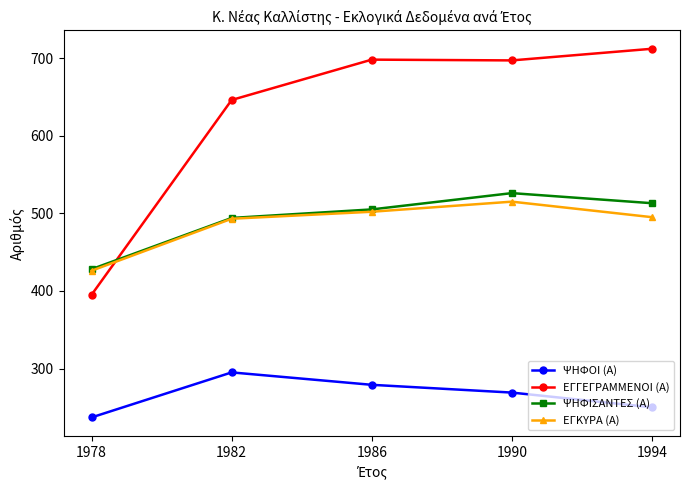

What is the sum of the ΨΗΦΙΣΑΝΤΕΣ (Α) values at 1994 and 1978?

941